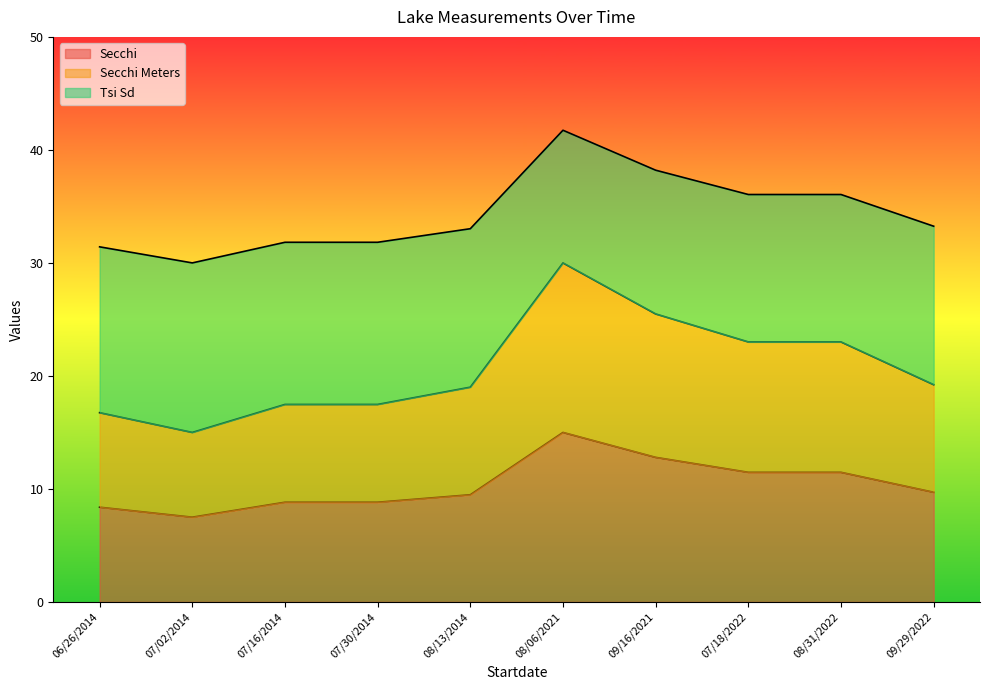

How many data points in Secchi are less than 9?

4